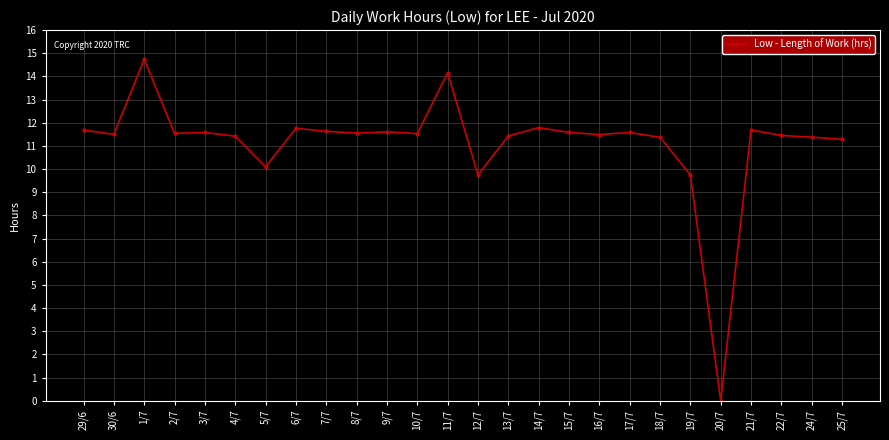

What is the label of the 14th point from the right?

11/7